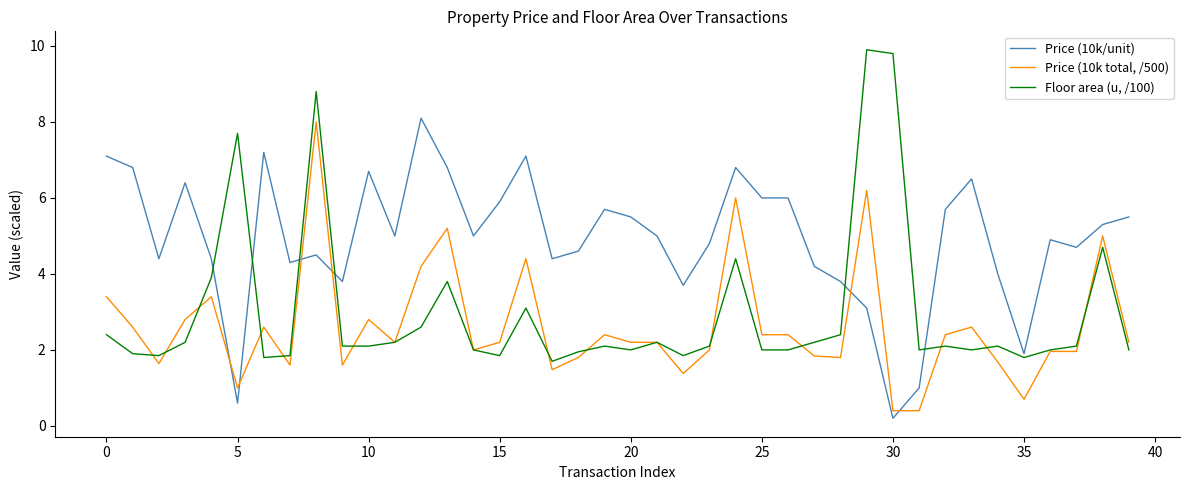

True or false: Price (10k/unit) has more than 2 points higher than both neighbors.

True